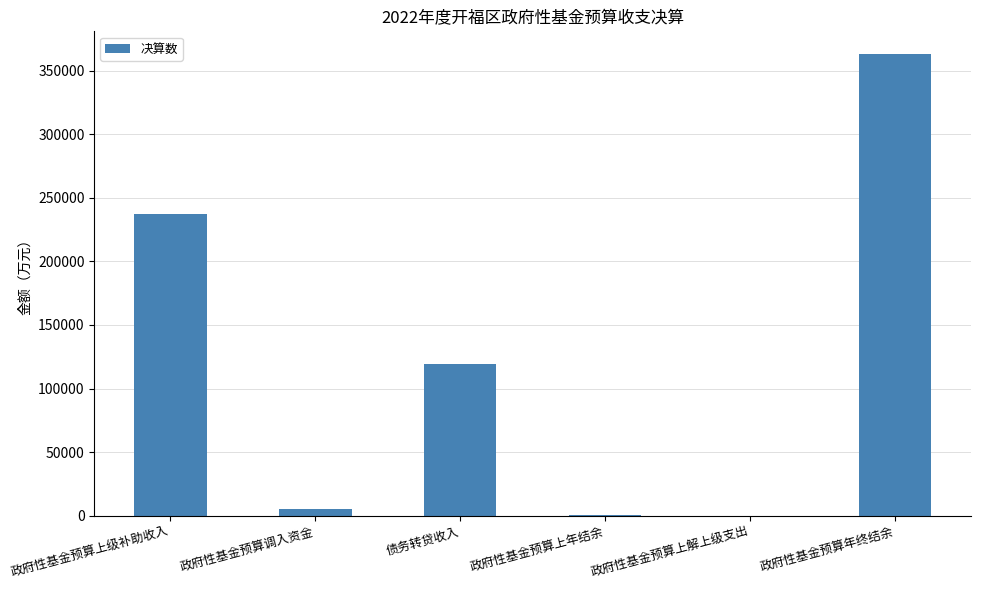

Count the number of data series in this chart.

1